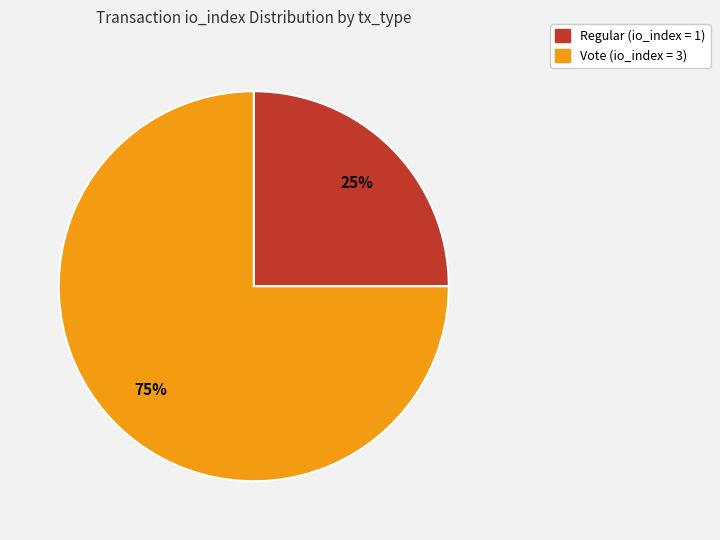

Which has a higher value, Vote or Regular?

Vote